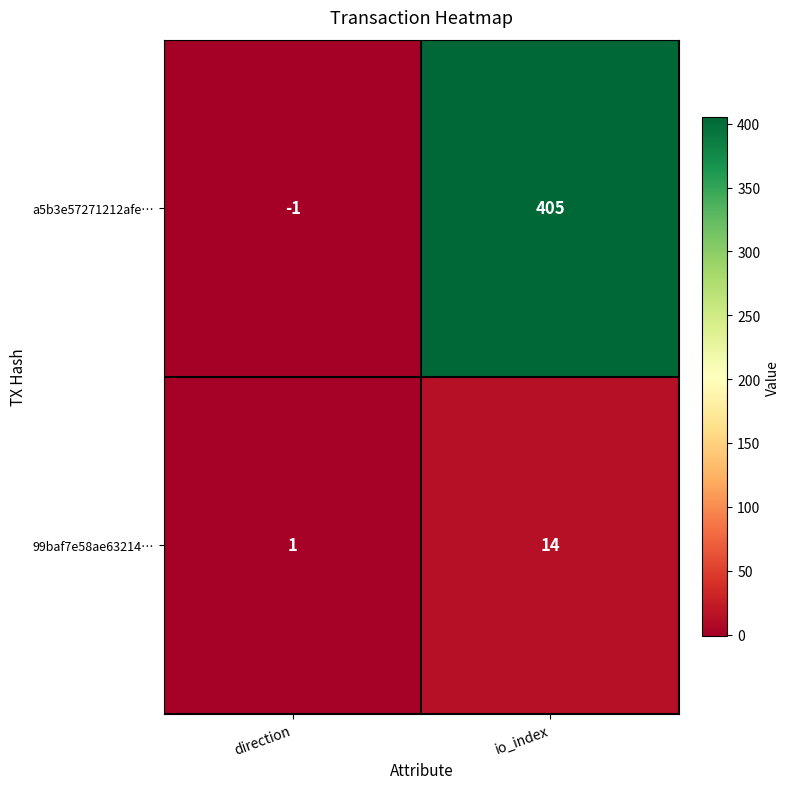

Which label corresponds to the smallest value in the chart?

direction